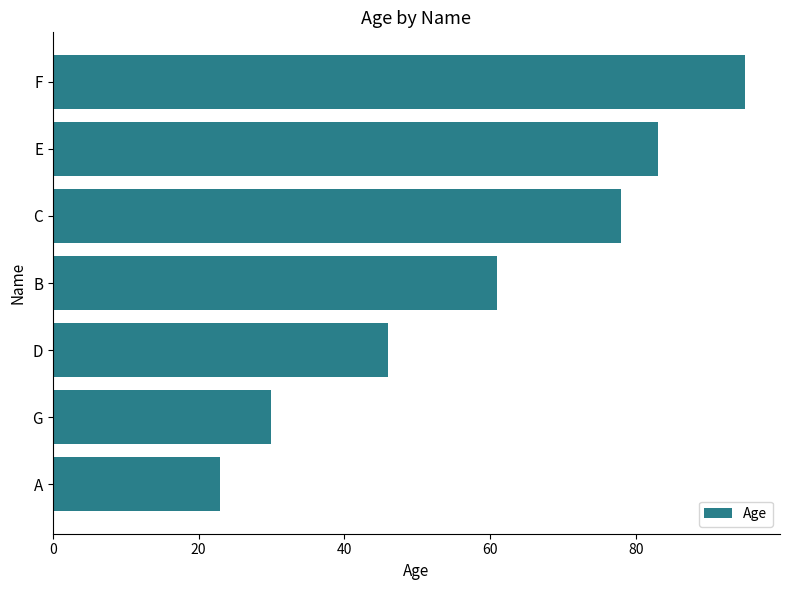

List the labels in order of value, smallest first.

A, G, D, B, C, E, F